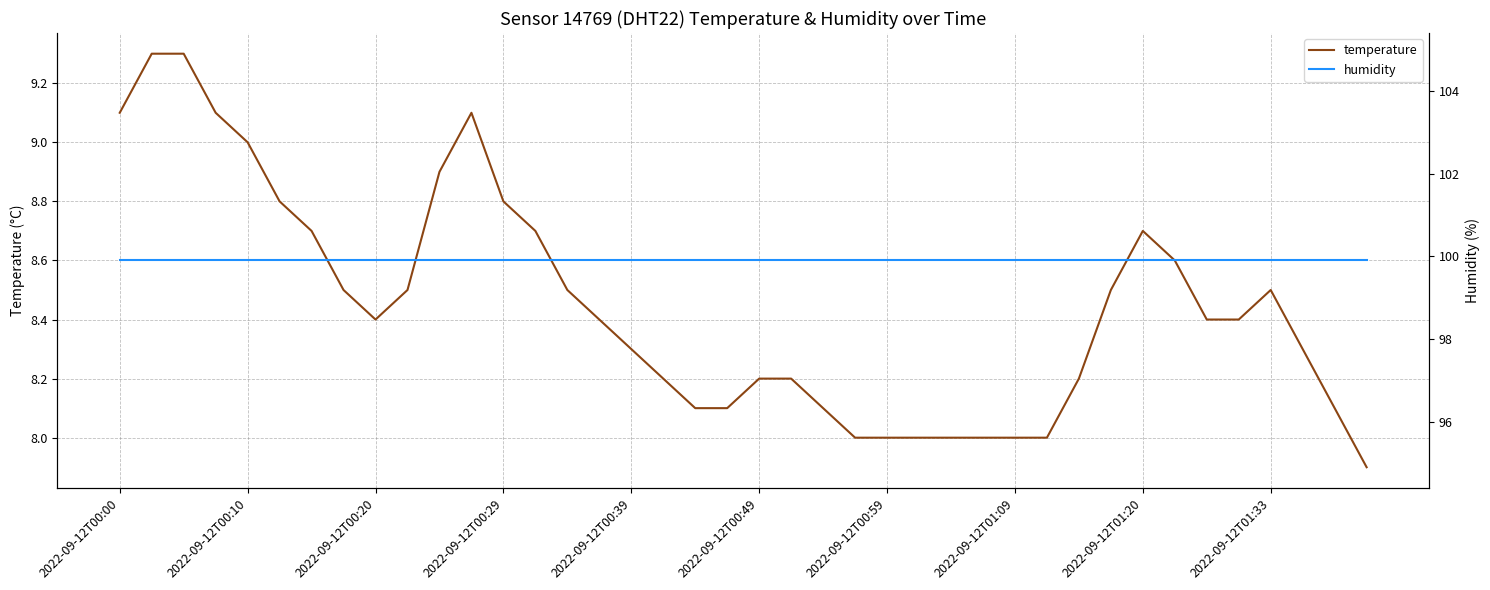

What is the average value of the humidity series?

99.9